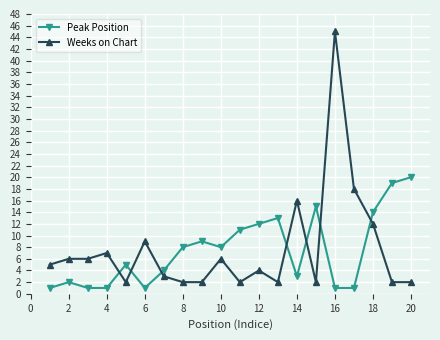

What is the maximum value shown in the chart?

45